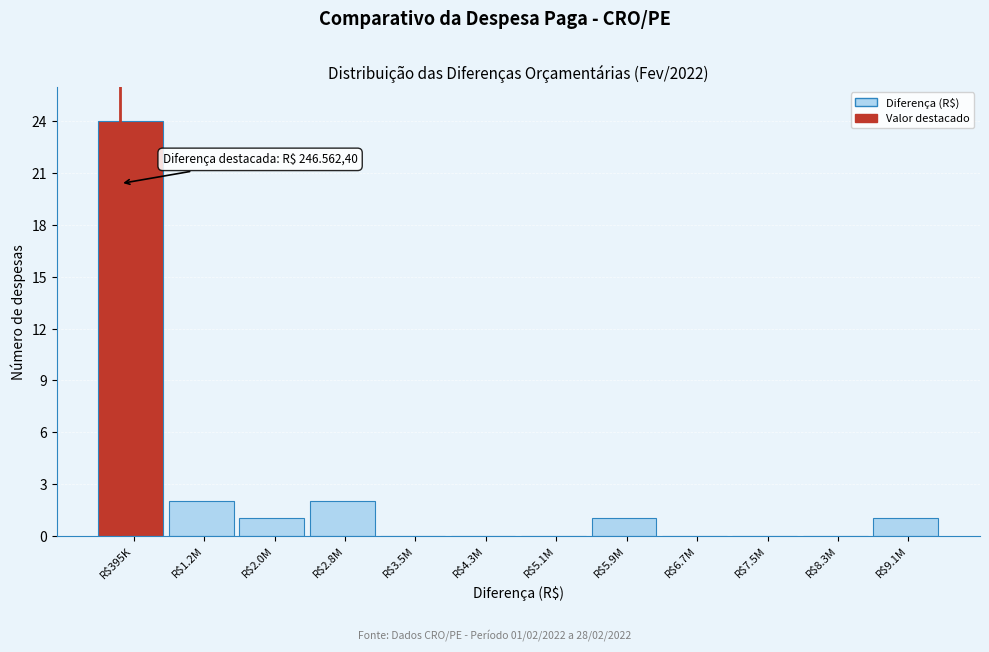

What is the maximum value shown in the chart?

24